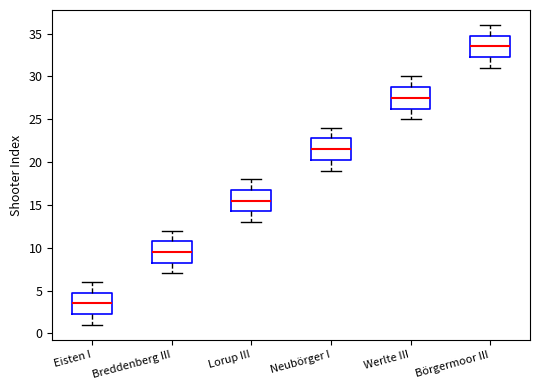

Reading left to right, transcribe this box plot: for each box, give where its median line is, the range the box spans, and where its two whiskers end, as read against the y-axis. The values are not printed on the chart, so give them approximately, as read against the axis.

Eisten I: median 3.5, box 2.5 to 5.0, whiskers 1.0 to 6.0
Breddenberg III: median 9.5, box 8.5 to 11.0, whiskers 7.0 to 12.0
Lorup III: median 15.5, box 14.5 to 17.0, whiskers 13.0 to 18.0
Neubörger I: median 21.5, box 20.5 to 23.0, whiskers 19.0 to 24.0
Werlte III: median 27.5, box 26.5 to 29.0, whiskers 25.0 to 30.0
Börgermoor III: median 33.5, box 32.5 to 35.0, whiskers 31.0 to 36.0